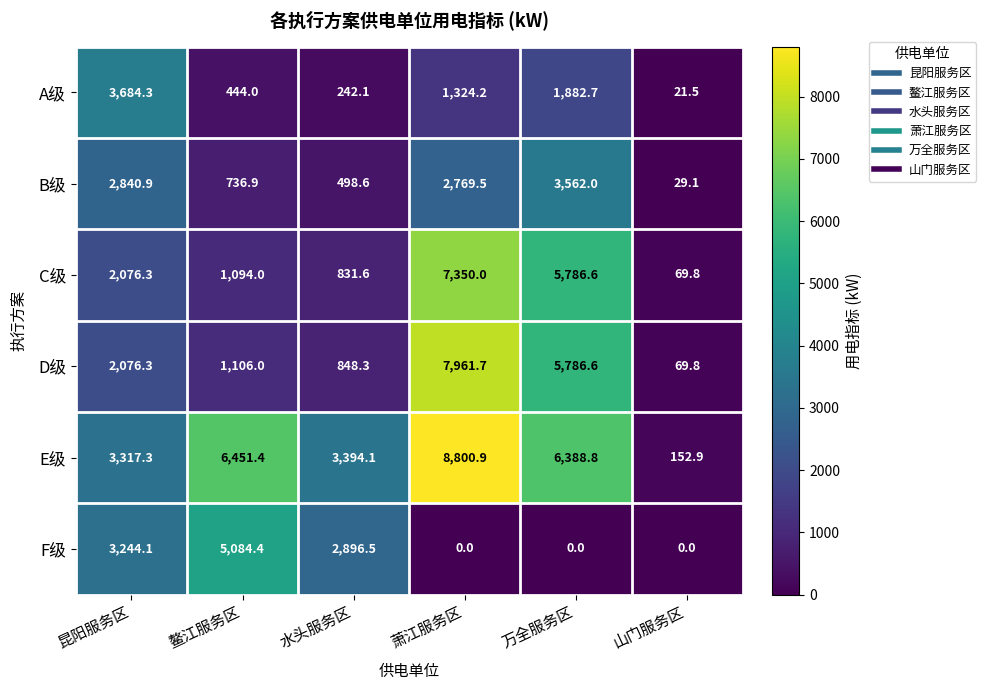

Rank the categories by C级 value from lowest to highest.

山门服务区, 水头服务区, 鳌江服务区, 昆阳服务区, 万全服务区, 萧江服务区